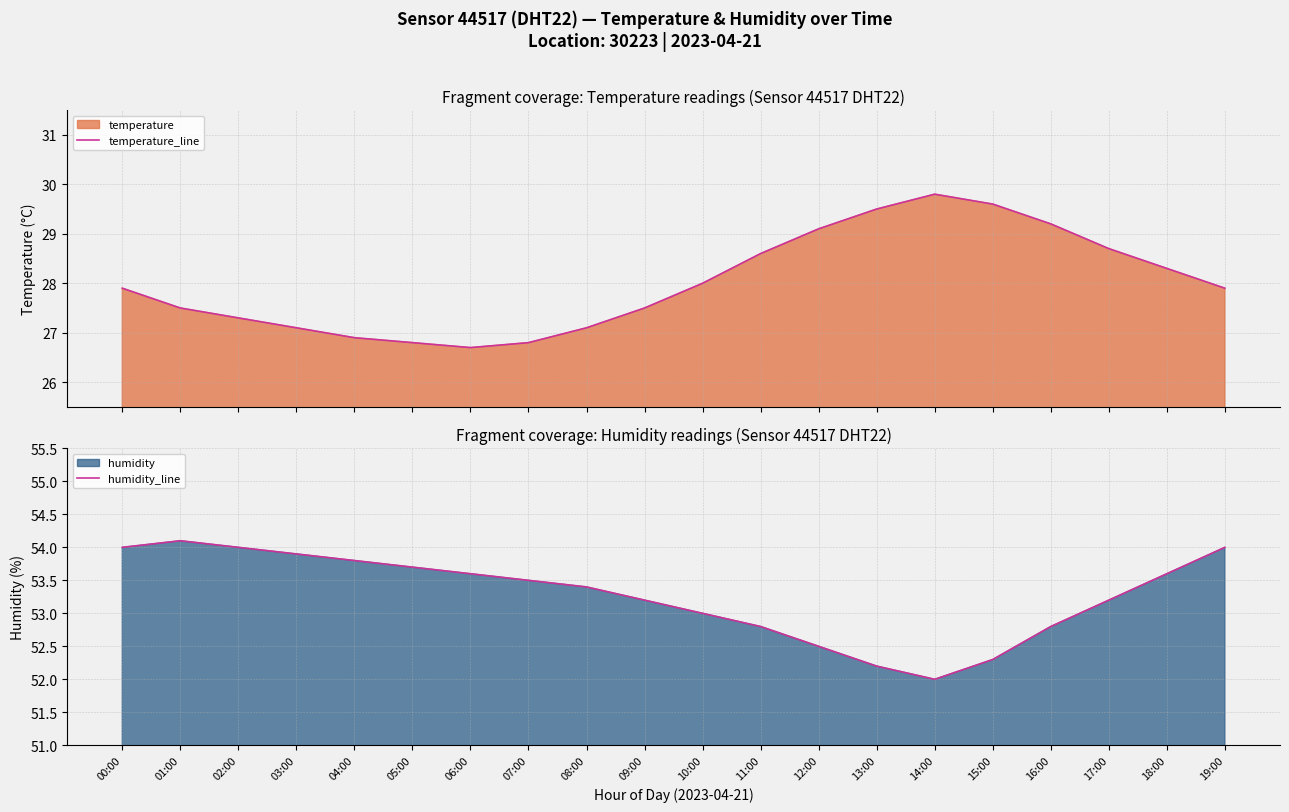

Reading left to right, transcribe all the data shown in this chart.

temperature_line: 27.9	27.5	27.3	27.1	26.9	26.8	26.7	26.8	27.1	27.5	28.0	28.6	29.1	29.5	29.8	29.6	29.2	28.7	28.3	27.9
humidity_line: 54.0	54.1	54.0	53.9	53.8	53.7	53.6	53.5	53.4	53.2	53.0	52.8	52.5	52.2	52.0	52.3	52.8	53.2	53.6	54.0